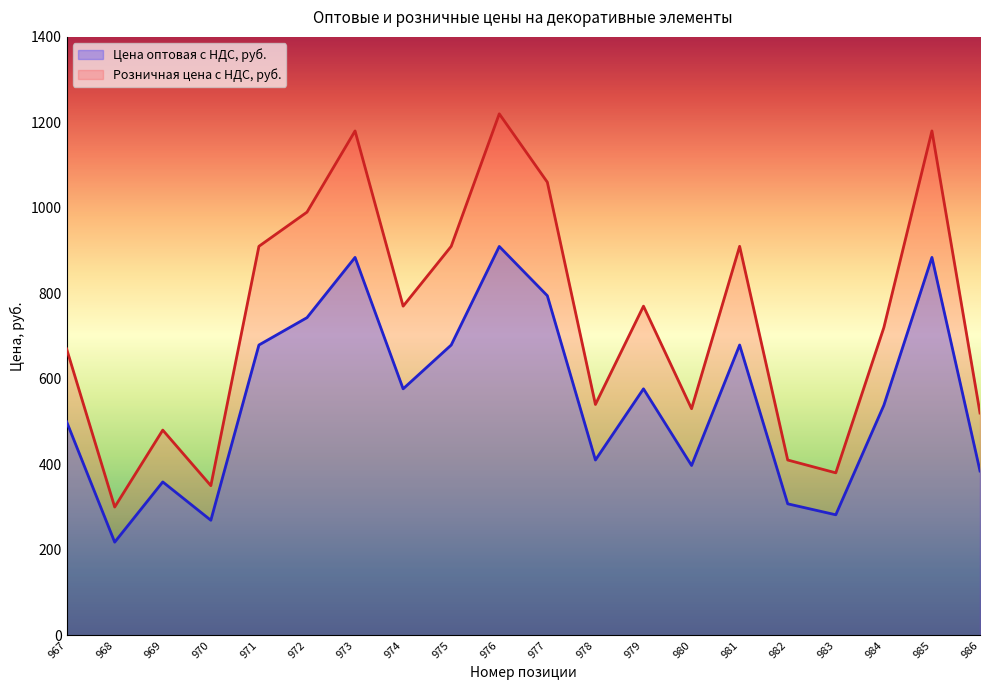

The Розничная цена с НДС, руб. series shows 990.0 at 972. True or false?

True